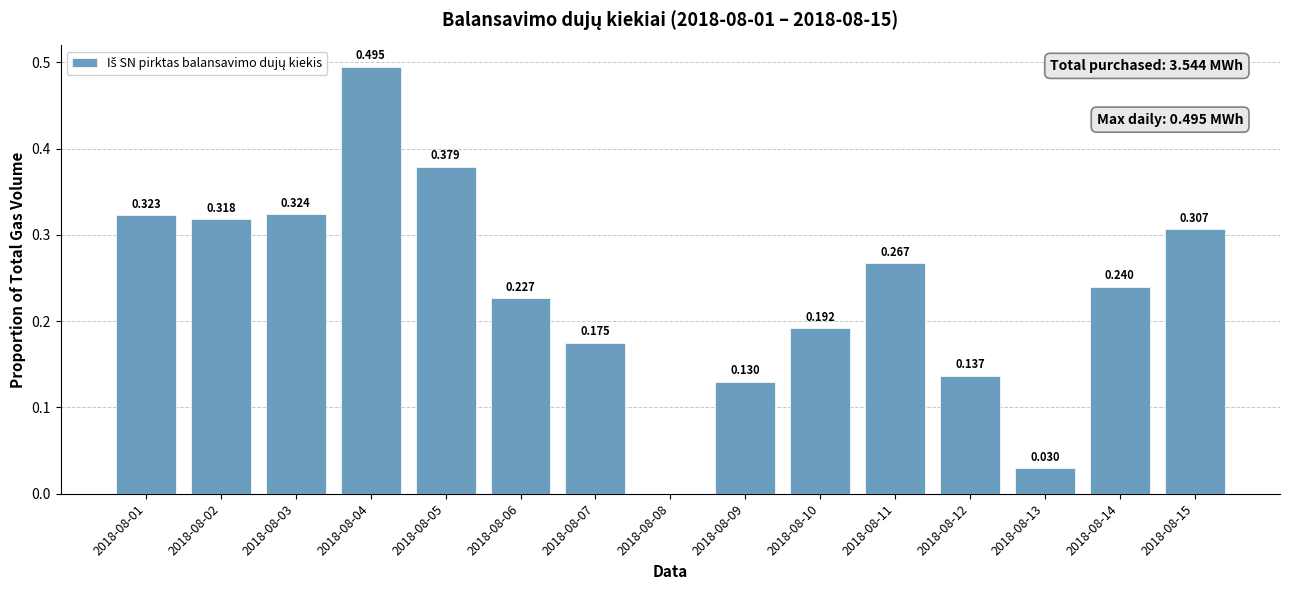

What is the value of the 15th bar from the left?

0.3